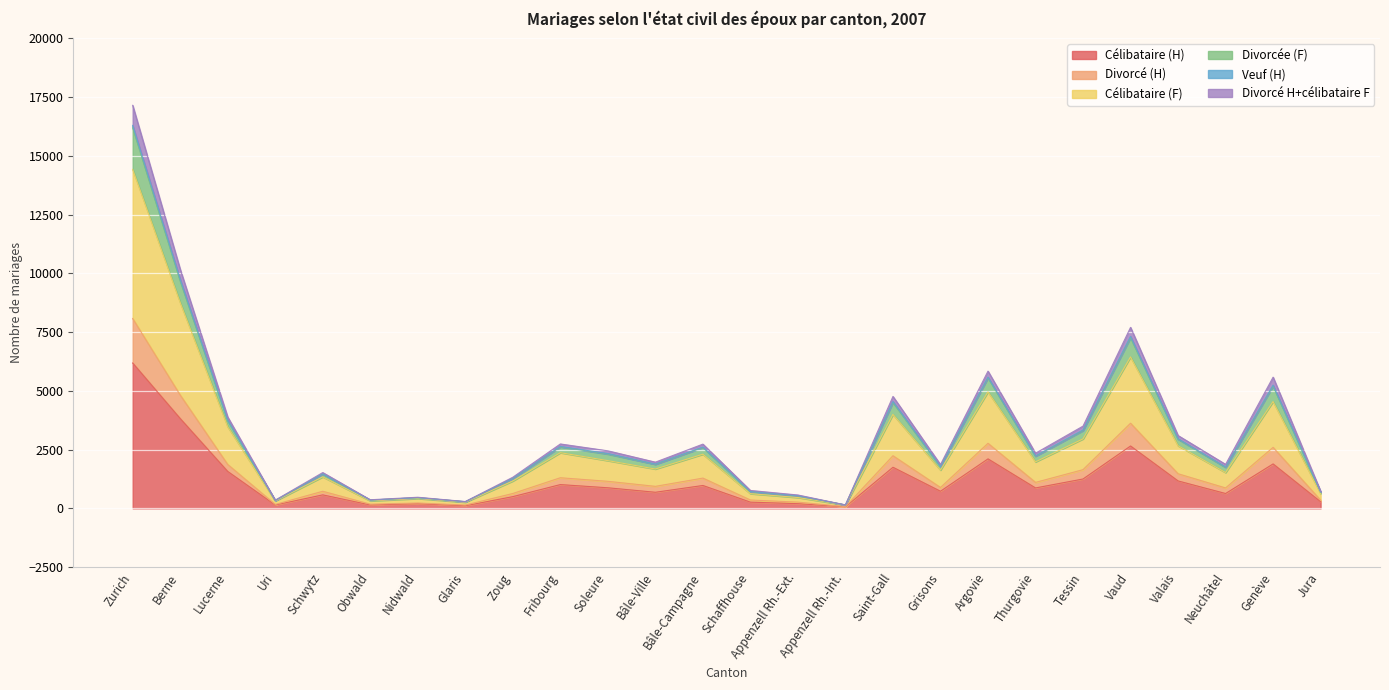

Is it true that Divorcé (H) equals 5325 at Valais?

False